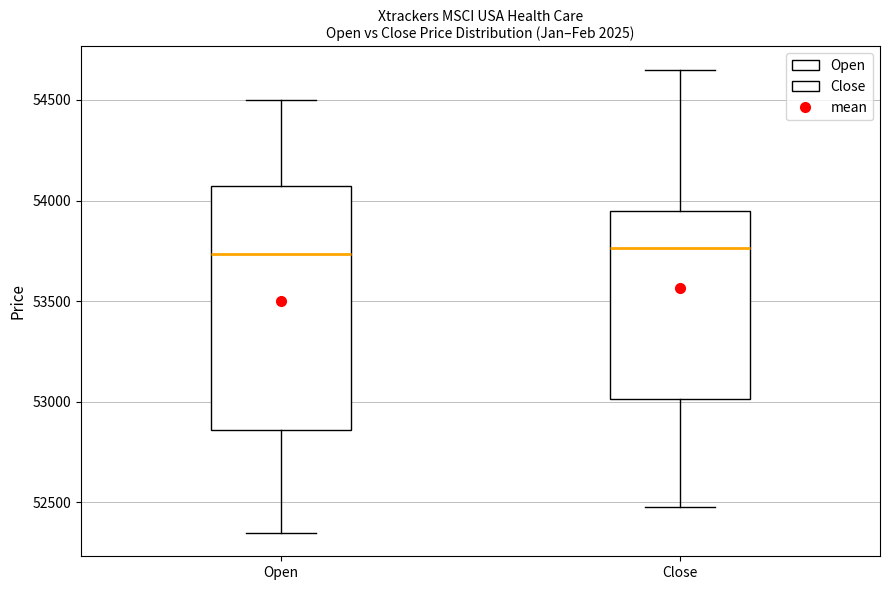

Reading left to right, transcribe this box plot: for each box, give where its median line is, the range the box spans, and where its two whiskers end, as read against the y-axis. The values are not printed on the chart, so give them approximately, as read against the axis.

Open: median 53750, box 52850 to 54050, whiskers 52350 to 54500
Close: median 53750, box 53000 to 53950, whiskers 52500 to 54650